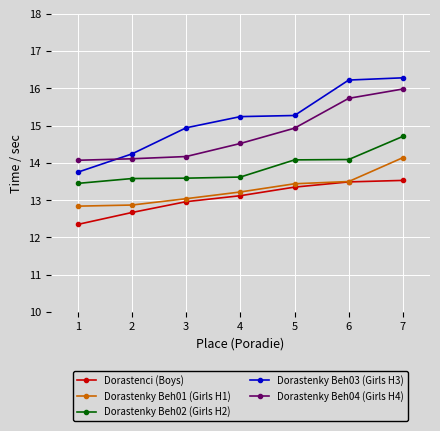

Is it true that Dorastenky Beh03 (Girls H3) equals 4.1 at 3?

False